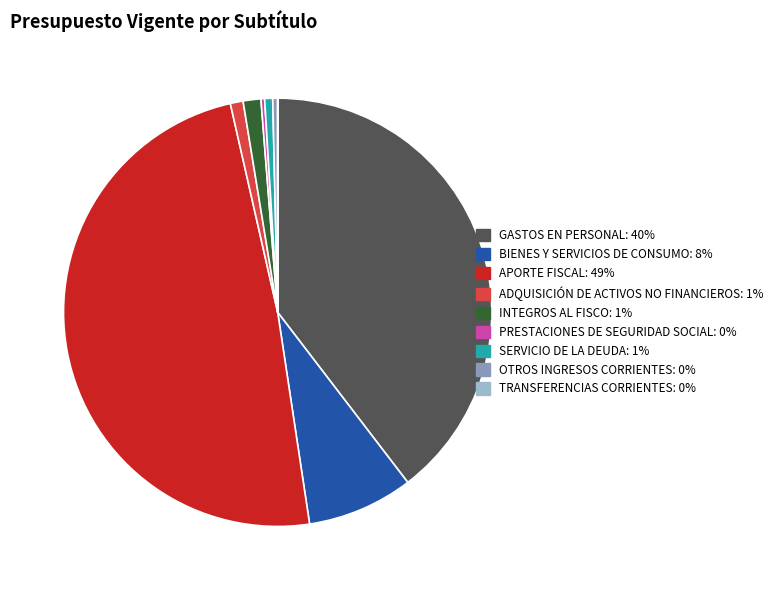

The BIENES Y SERVICIOS DE CONSUMO slice represents 8% of the pie. True or false?

True